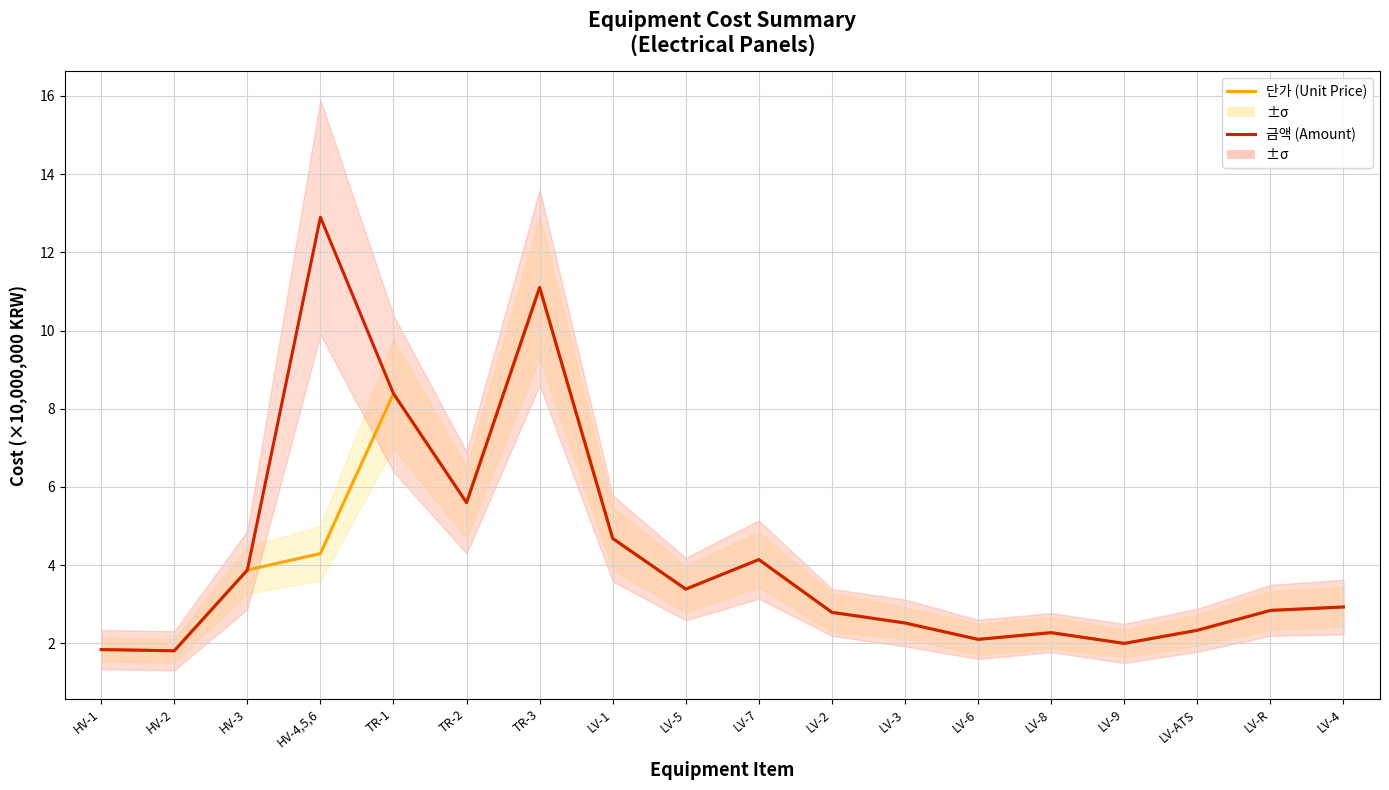

What is the minimum value for 단가 (Unit Price)?

1.8